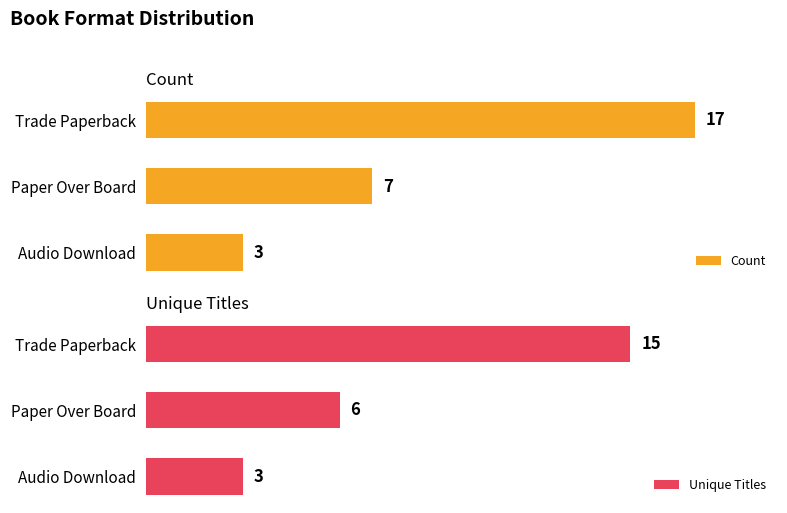

What is the value of the Unique Titles bar at the 2nd from the left?

6